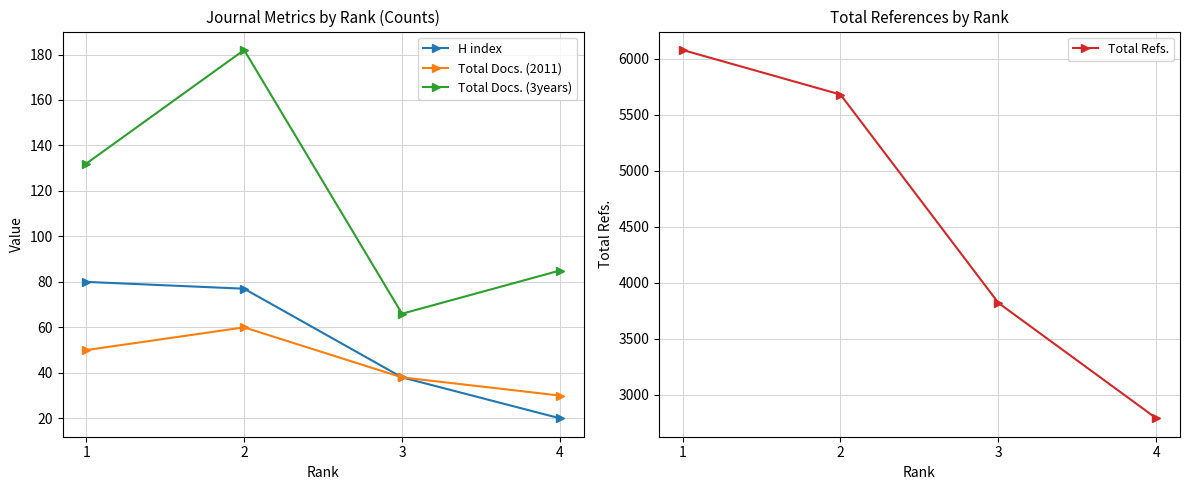

How many values in the Total Refs. series are below 5679?

2